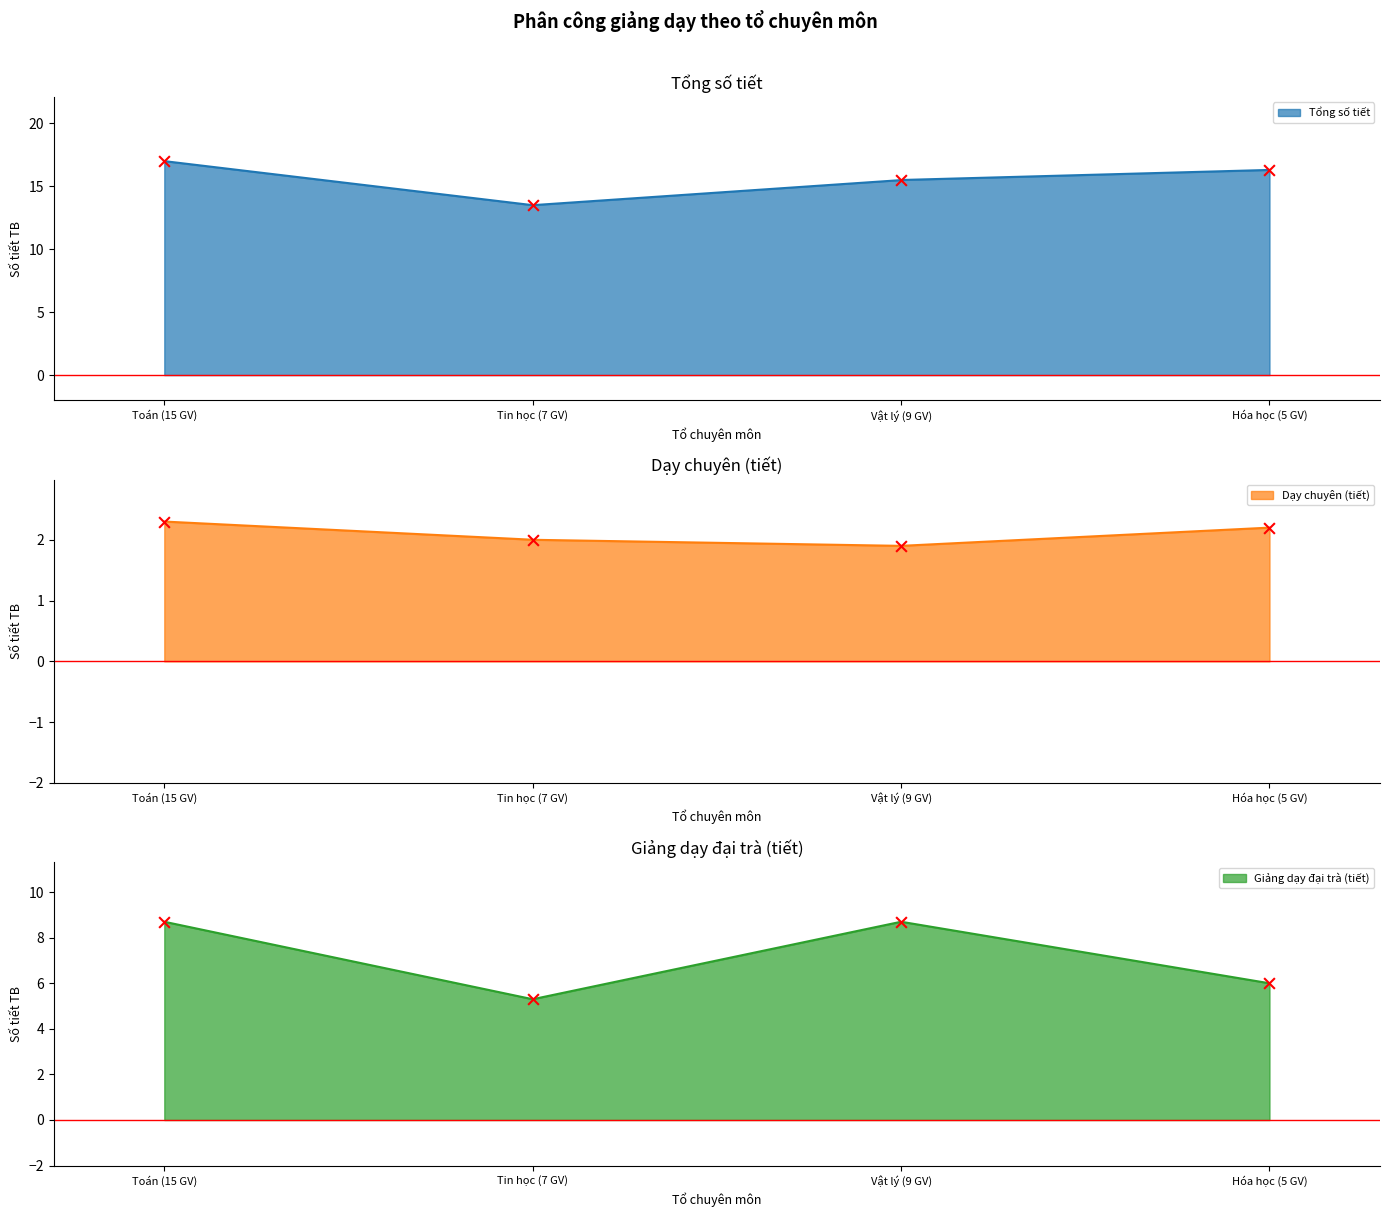

What is the maximum value for Tổng số tiết?

17.0